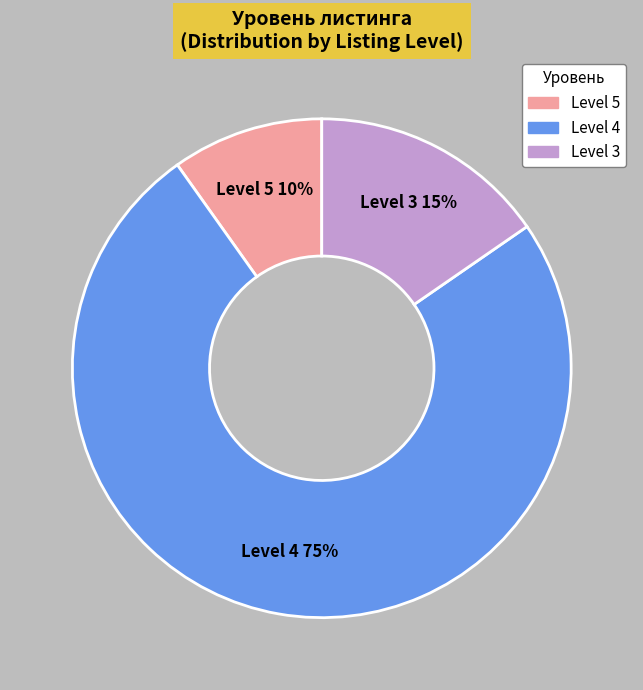

To the nearest percent, what is the difference between the largest and smallest slice percentages?

65%